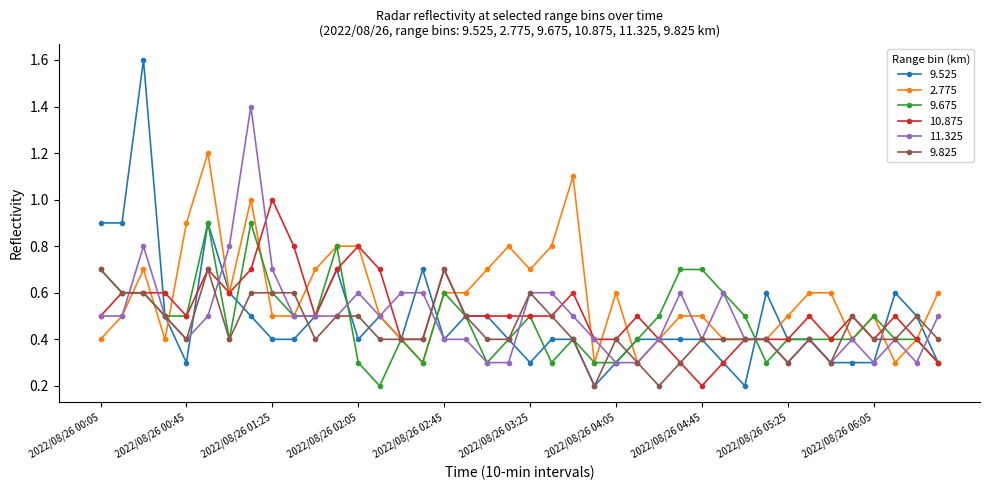

Rank the series by their maximum value, from lowest to highest.

9.825, 9.675, 10.875, 2.775, 11.325, 9.525